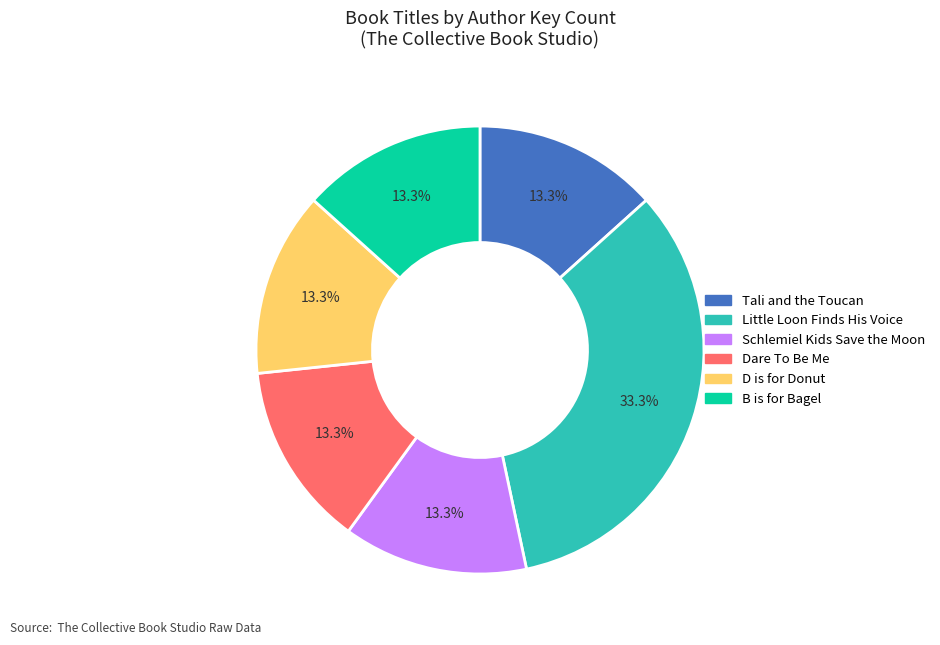

To the nearest percent, what is the difference between the largest and smallest slice percentages?

20%